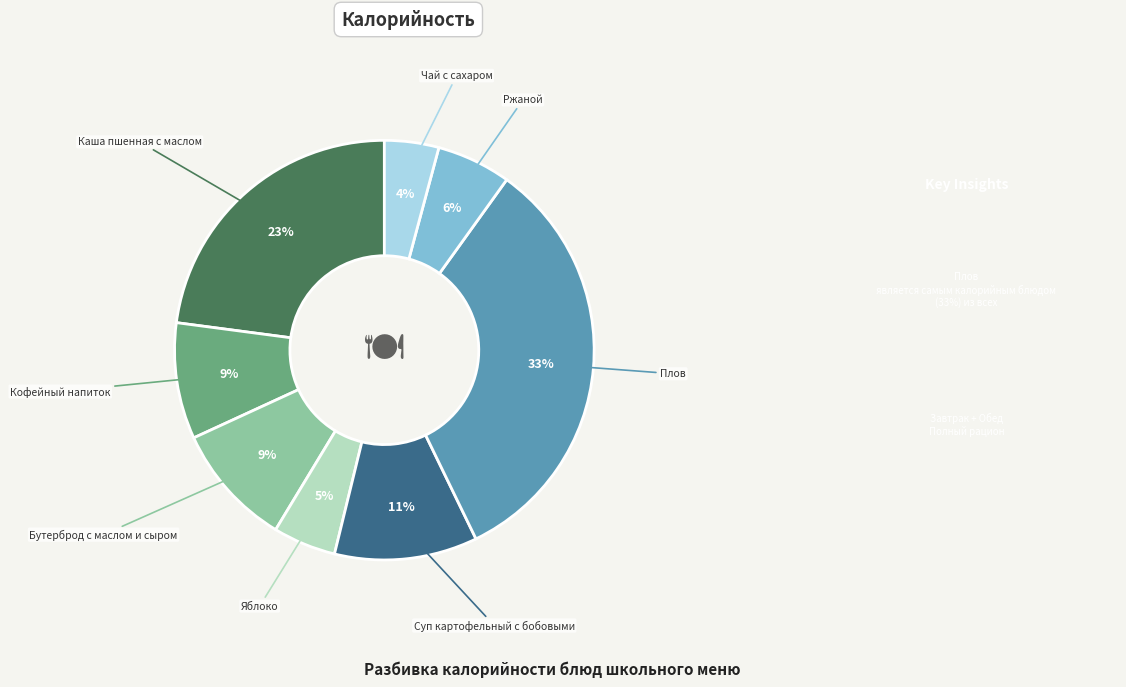

How many slices are in this pie chart?

8